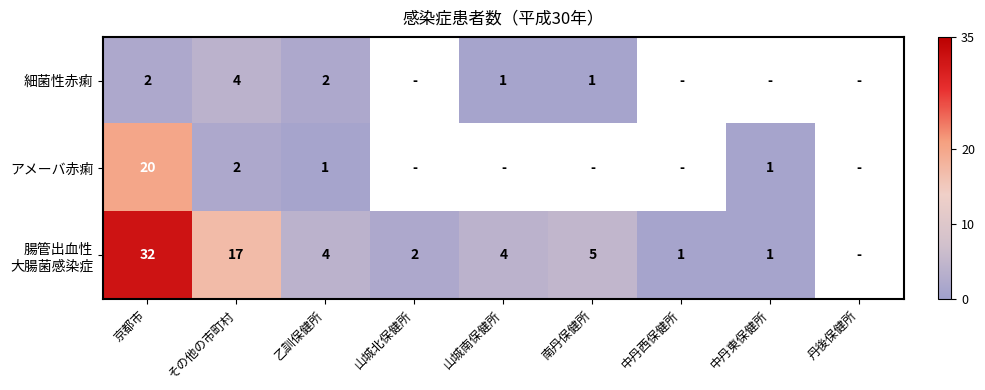

True or false: アメーバ赤痢 has a value of 20 at 京都市.

True